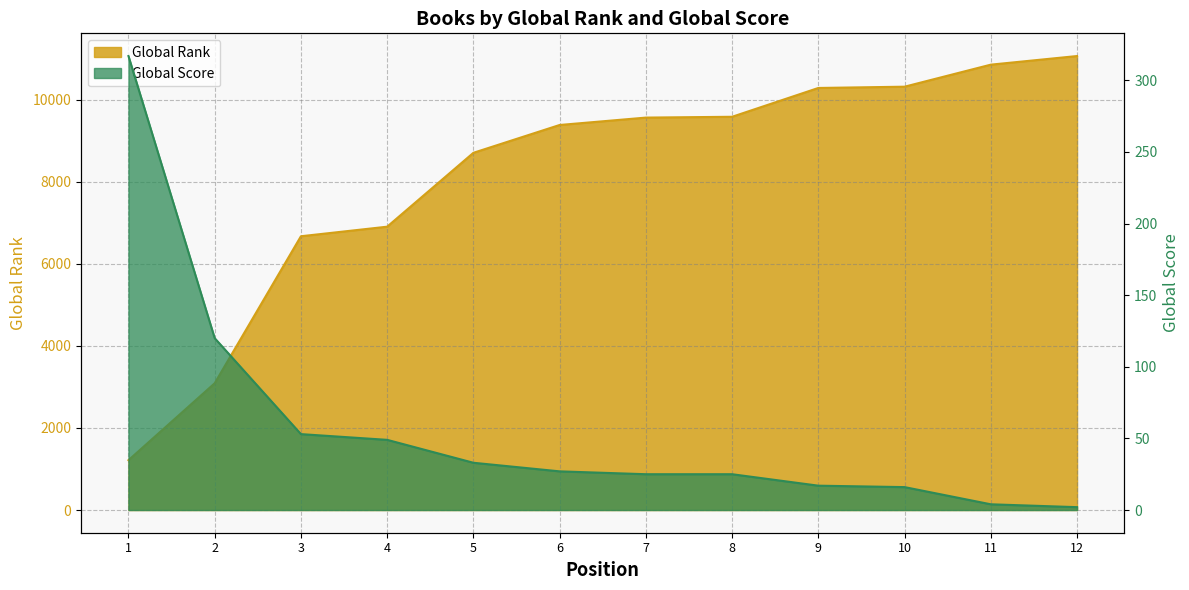

True or false: Global Score and Global Rank cross at least once.

False